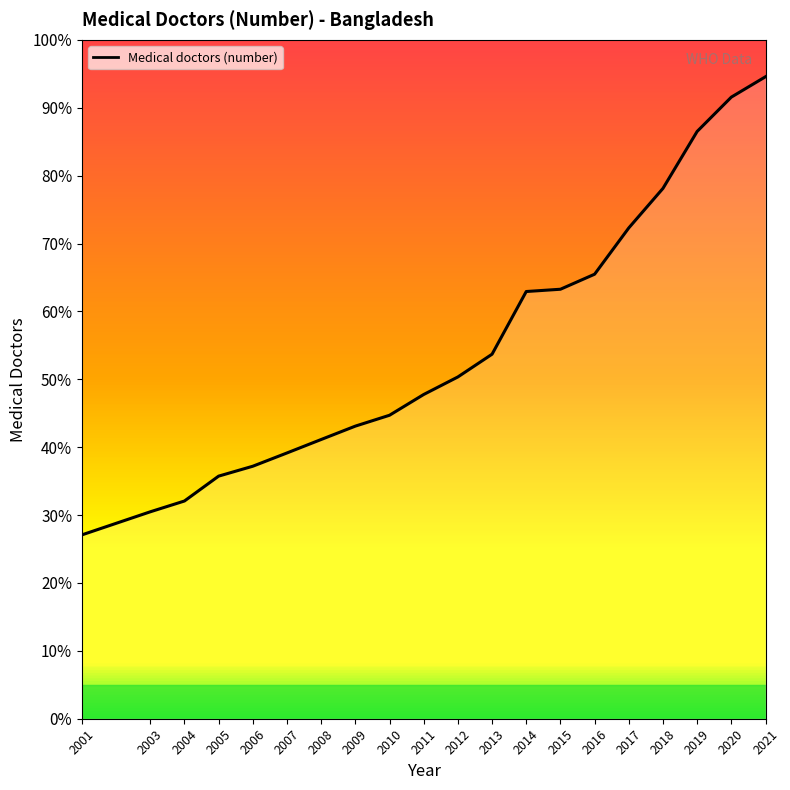

What is the difference between the maximum and second lowest values?

76901